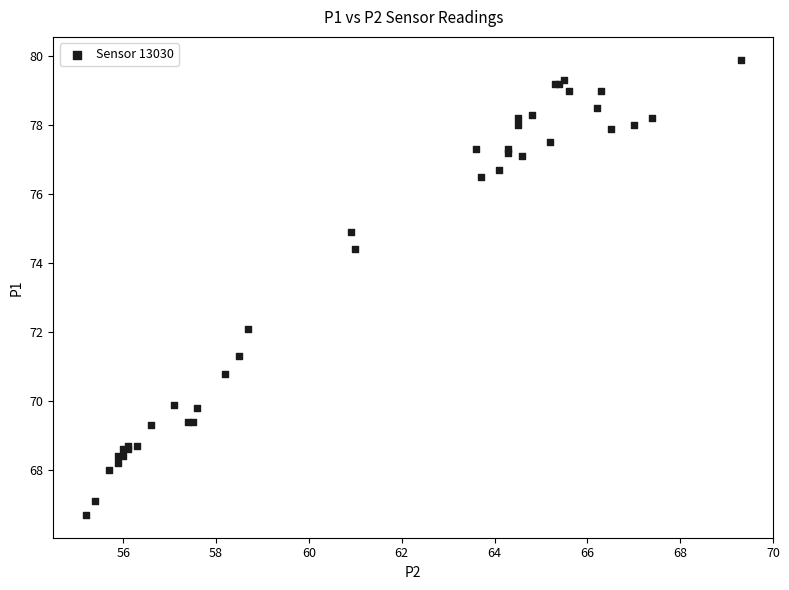

What Y value in the scatter plot is closest to 73?

72.1